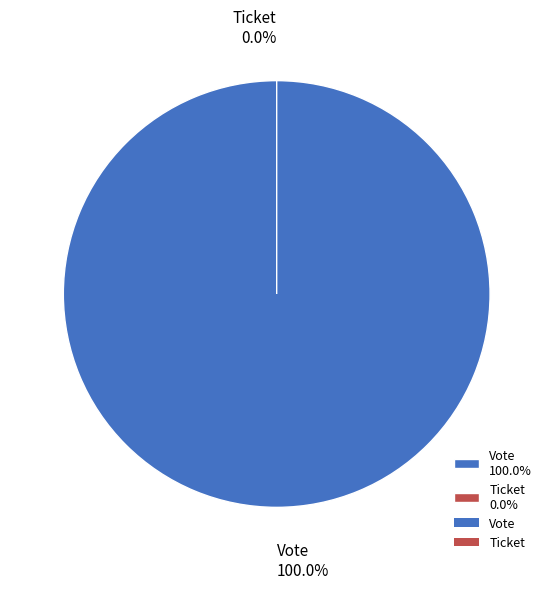

To the nearest percent, what is the average slice percentage?

50%